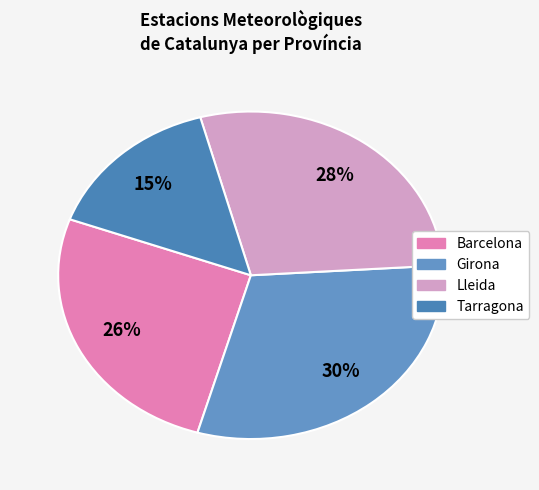

What percentage do Girona and Barcelona together represent?

56.5%